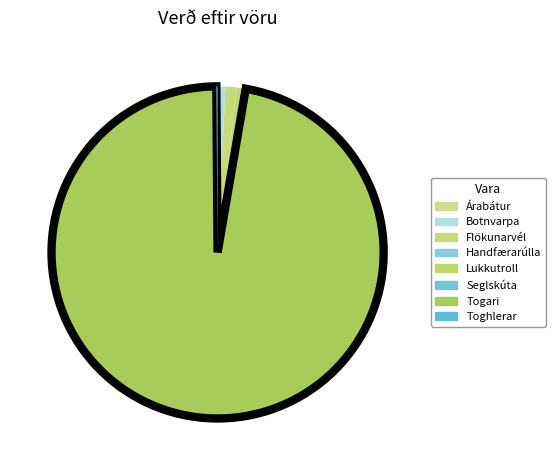

Between Handfærarúlla and Lukkutroll, which is larger?

Lukkutroll